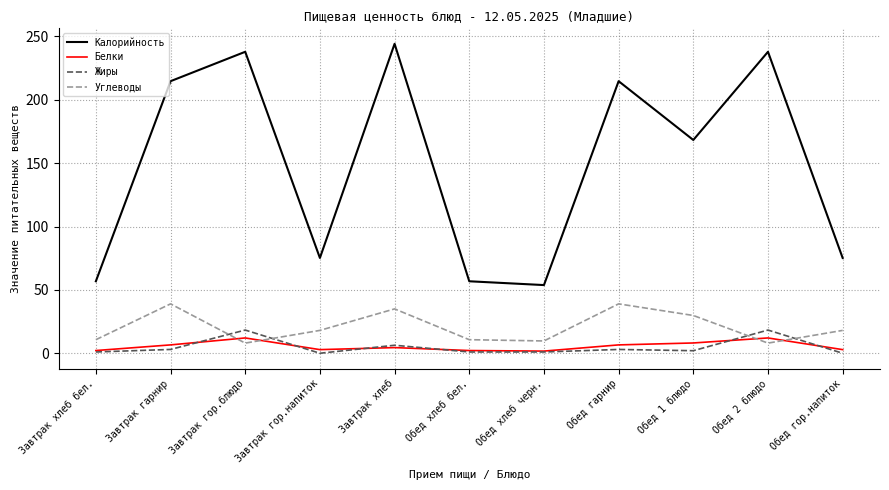

At which label does Калорийность first exceed 168?

Завтрак гарнир